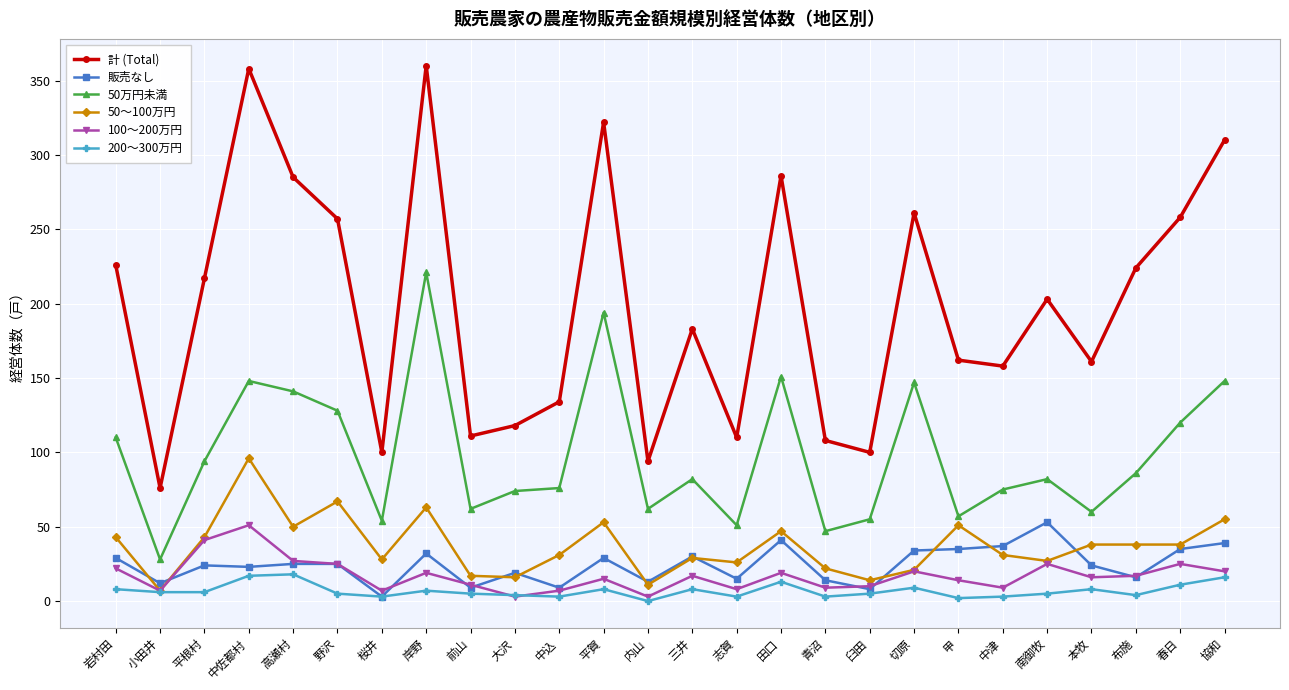

How many values in the 50万円未満 series are below 82?

12